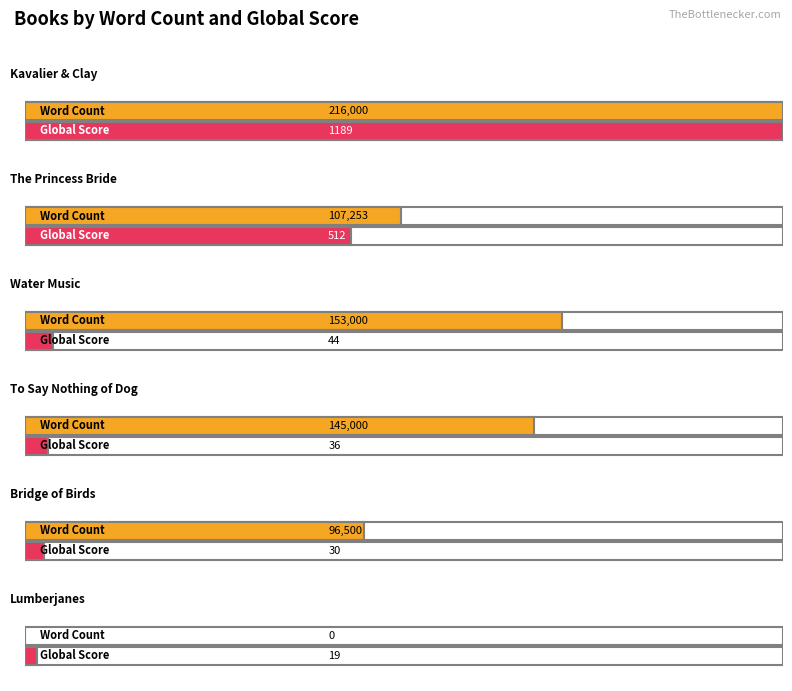

What is the difference between the highest and lowest values at Water Music?

152956